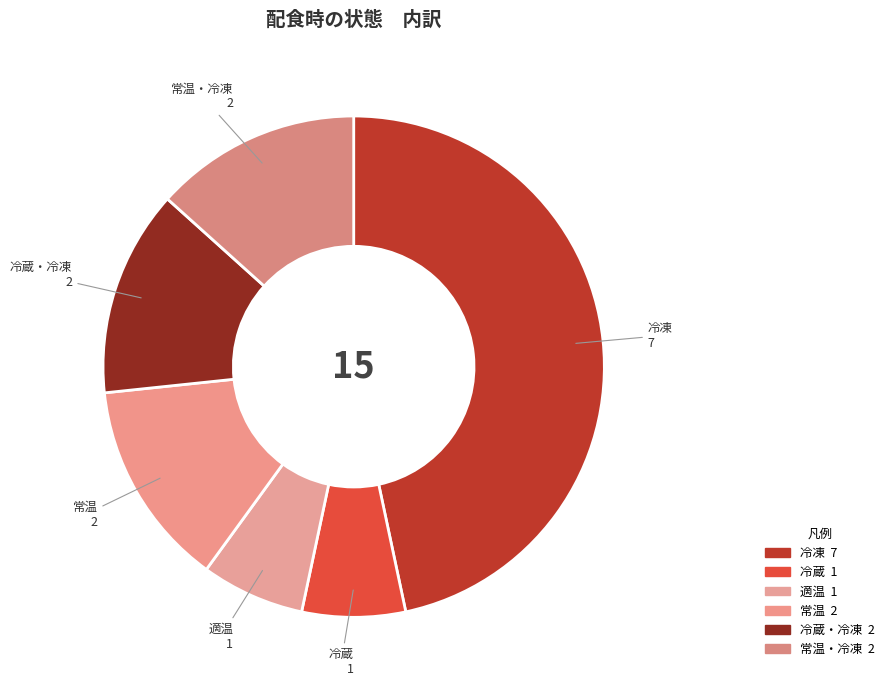

How many slices are in this pie chart?

6